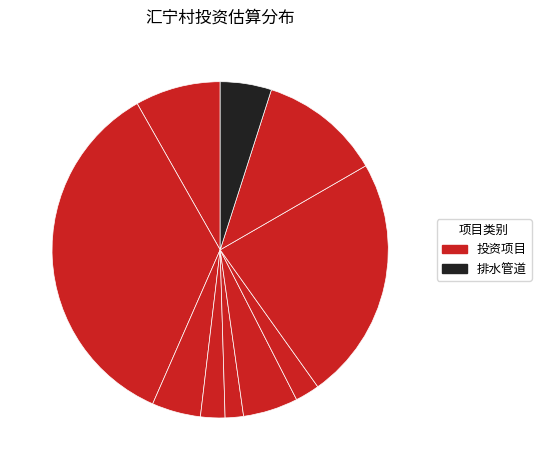

How many slices are in this pie chart?

10